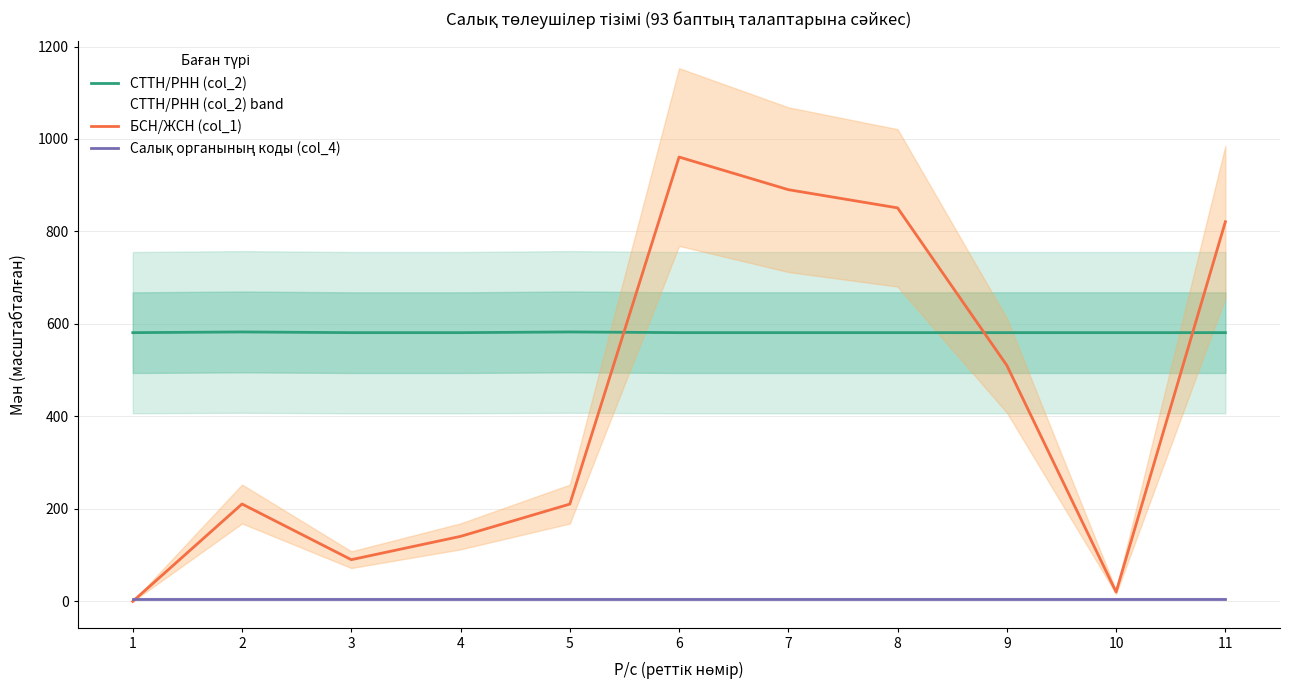

Reading right to left, transcribe all the data shown in this chart.

СТТН/РНН (col_2): 581.2	581.2	581.2	581.2	581.2	581.2	582.7	581.2	581.2	582.7	581.2
БСН/ЖСН (col_1): 821.0	20.3	510.3	851.0	890.4	961.0	210.4	140.6	90.2	210.6	0.0
Салық органының коды (col_4): 5.8	5.8	5.8	5.8	5.8	5.8	5.8	5.8	5.8	5.8	5.8